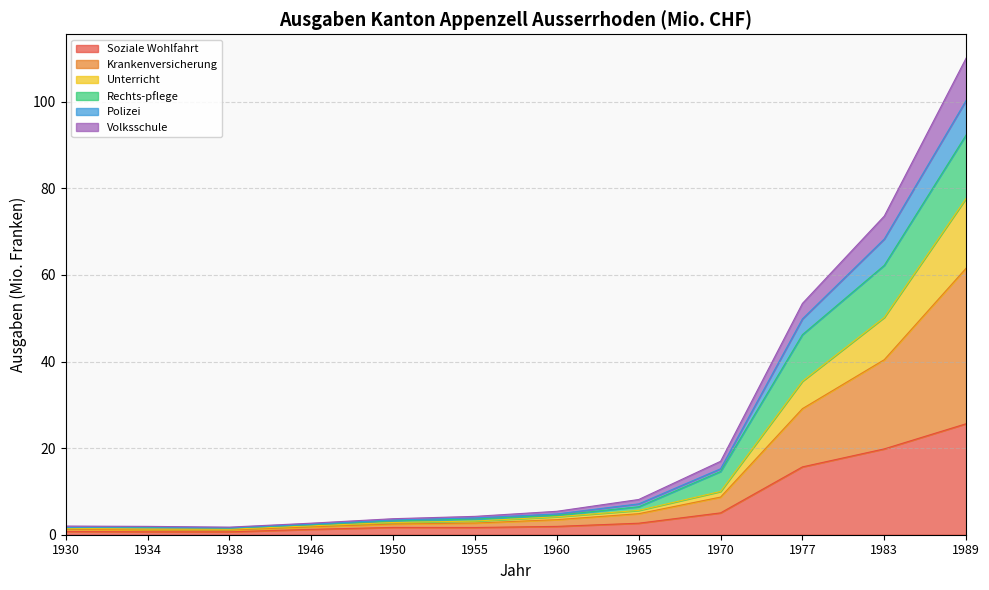

How many interior local valleys does the Volksschule series have?

1